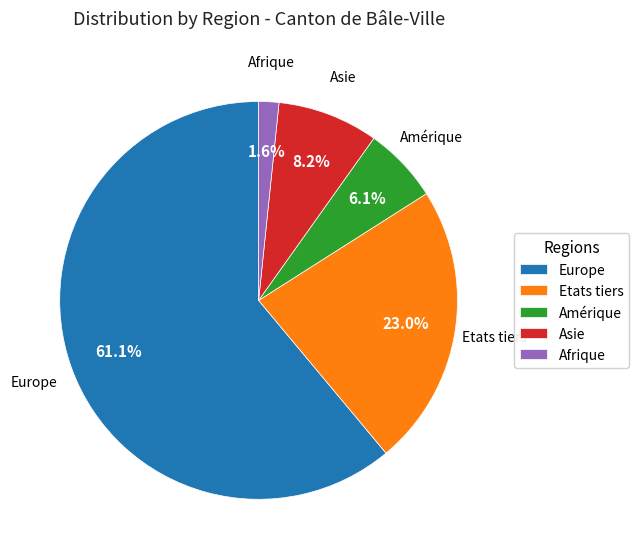

How many slices are in this pie chart?

5